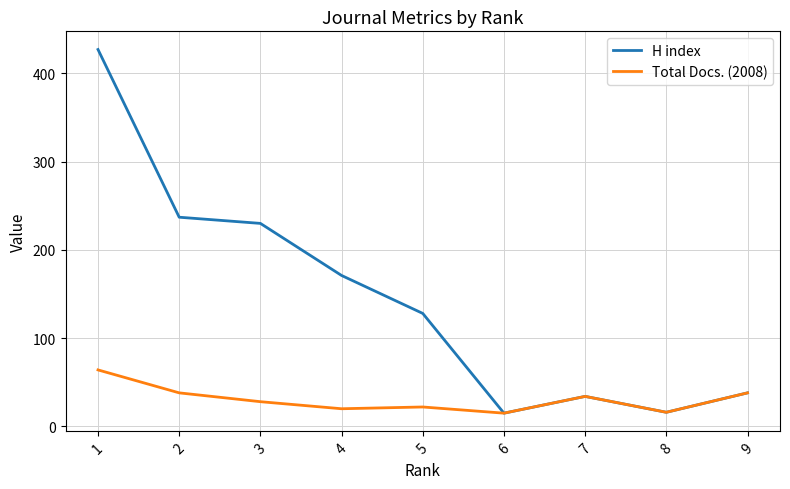

What is the difference between the second highest and second lowest values in the Total Docs. (2008) series?

22